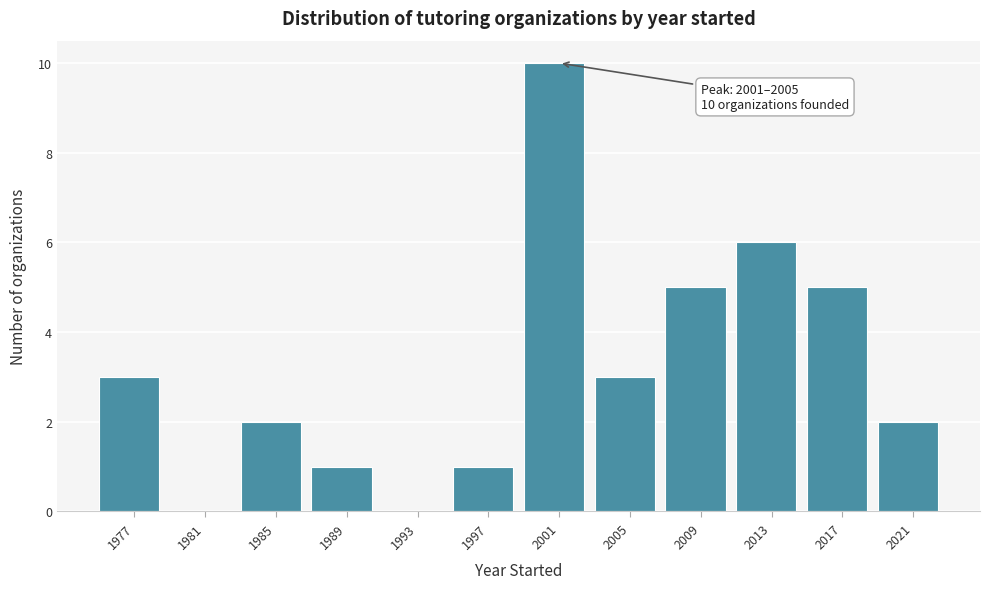

Reading left to right, extract all data points from this chart.

1977=3	1981=0	1985=2	1989=1	1993=0	1997=1	2001=10	2005=3	2009=5	2013=6	2017=5	2021=2